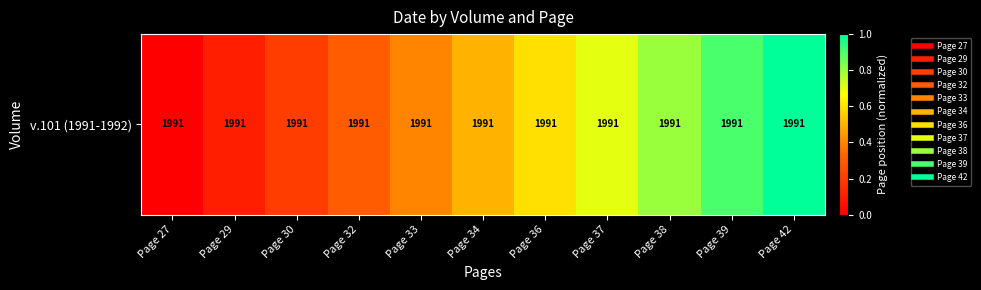

What is the difference between the maximum and minimum values?

1.0